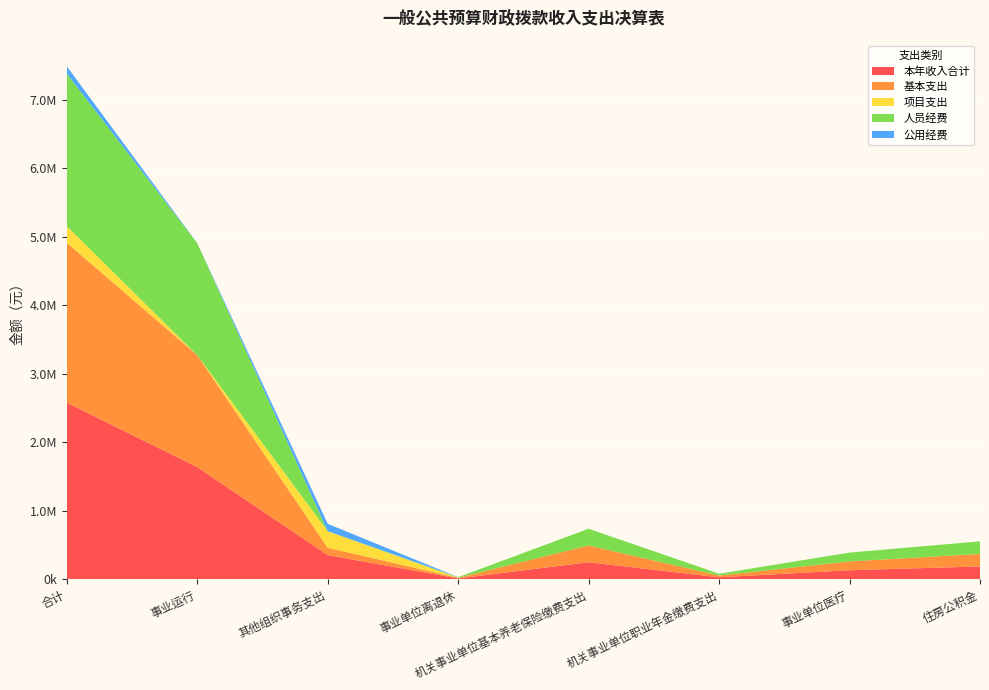

Reading right to left, extract all data points from this chart.

本年收入合计: 183696.0	128859.7	25813.9	245132.8	9160.0	349740.3	1635818.5	2578221.2
基本支出: 183696.0	128859.7	25813.9	245132.8	9160.0	107423.1	1635818.5	2335904.0
项目支出: 0.0	0.0	0.0	0.0	0.0	242317.2	0.0	242317.2
人员经费: 183696.0	128859.7	25813.9	245132.8	9160.0	0.0	1635818.5	2228480.9
公用经费: 0.0	0.0	0.0	0.0	0.0	107423.1	0.0	107423.1